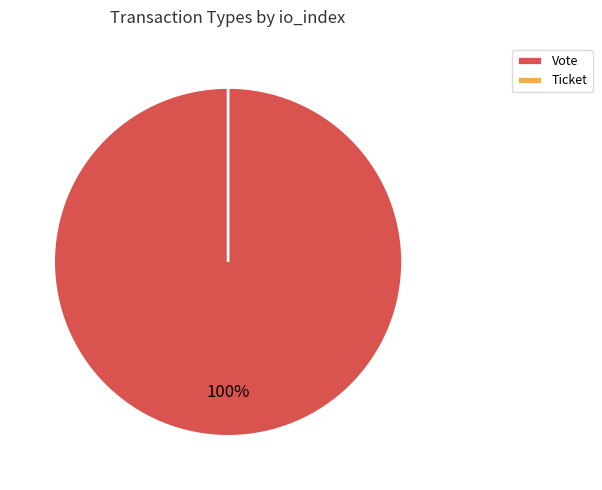

Is it true that Ticket is 1% of the pie?

False